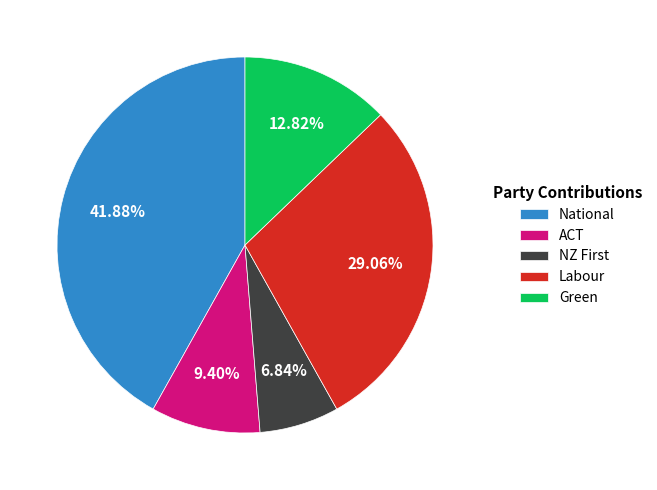

Does National account for over 50% of the chart?

No